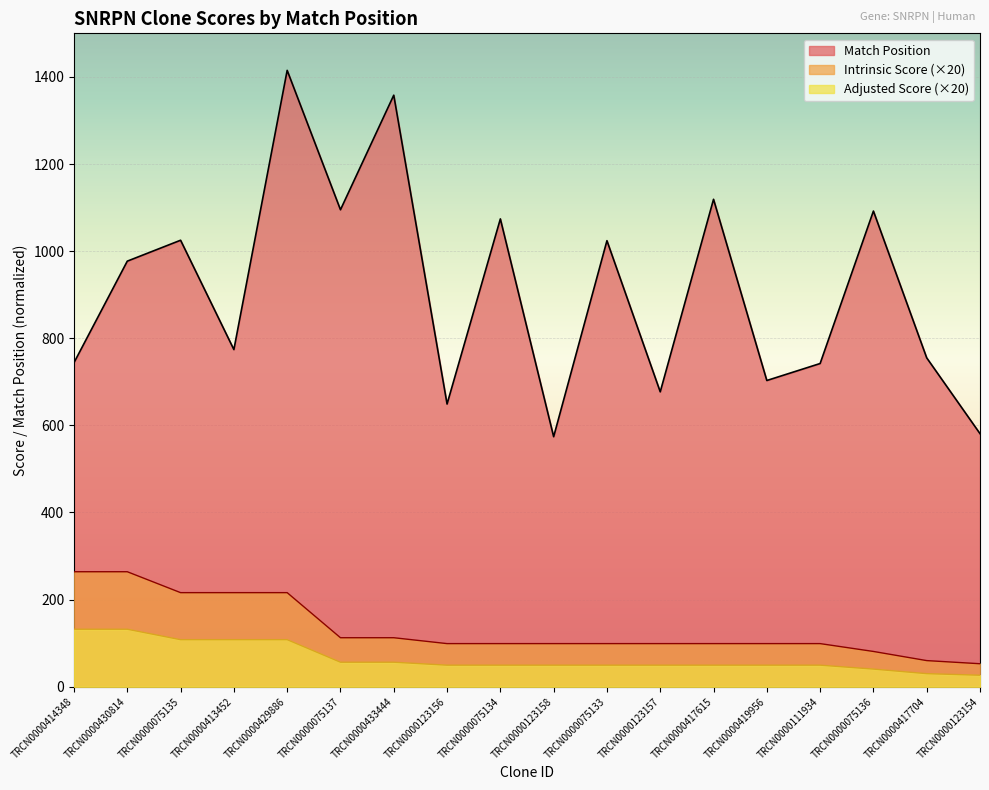

Which series changed the most between TRCN0000075137 and TRCN0000417704?

Match Position